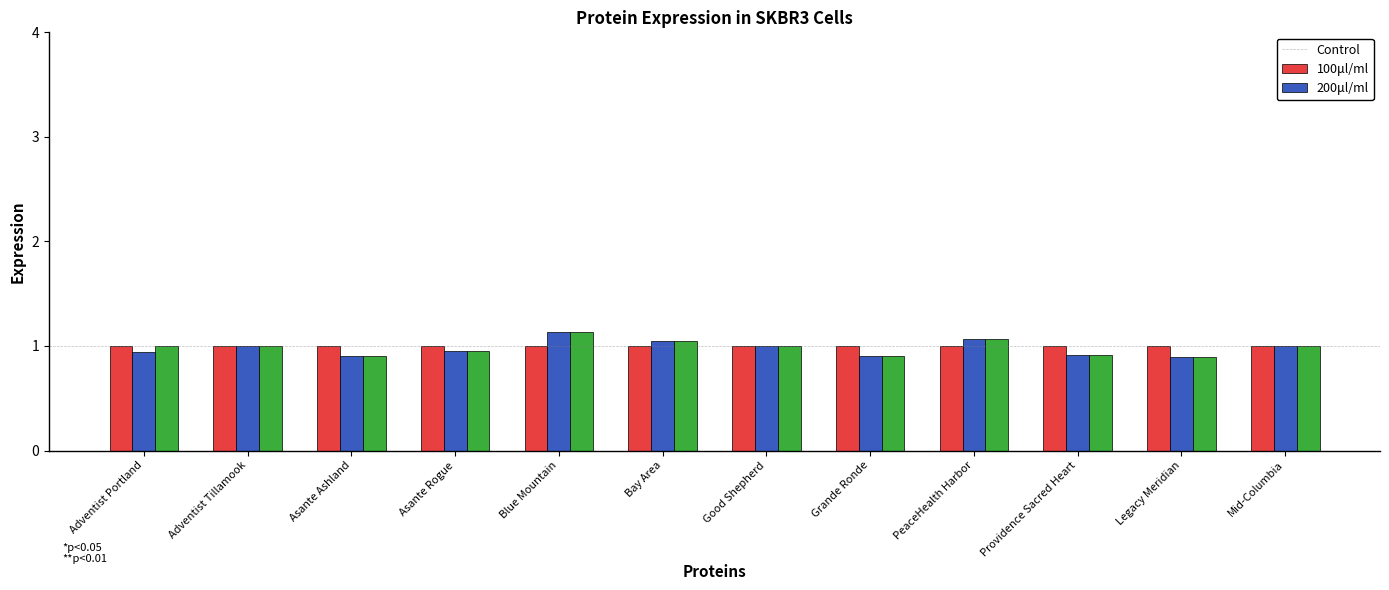

What is the greatest value displayed?

1.1